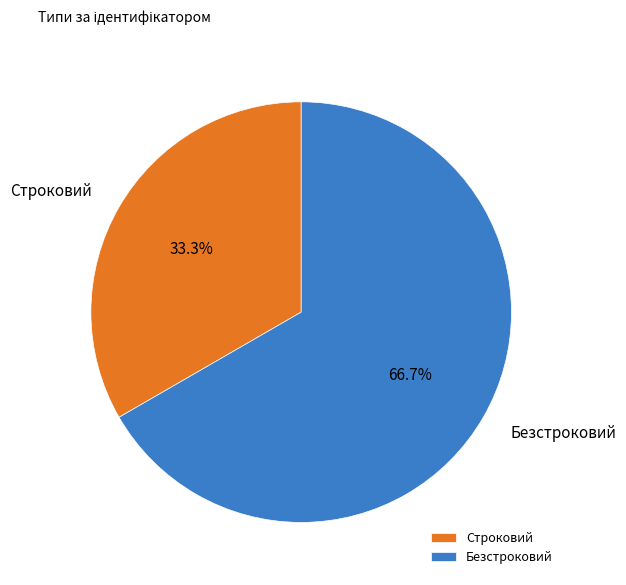

To the nearest percent, what portion does Строковий represent?

33%